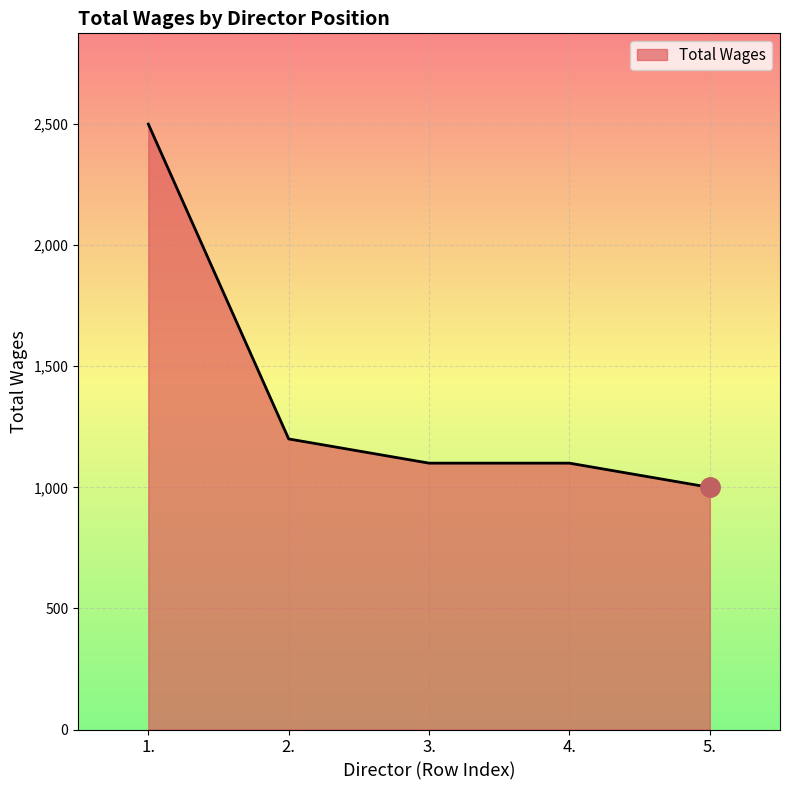

Reading left to right, what are all the values shown in this chart?

2500	1200	1100	1100	1000